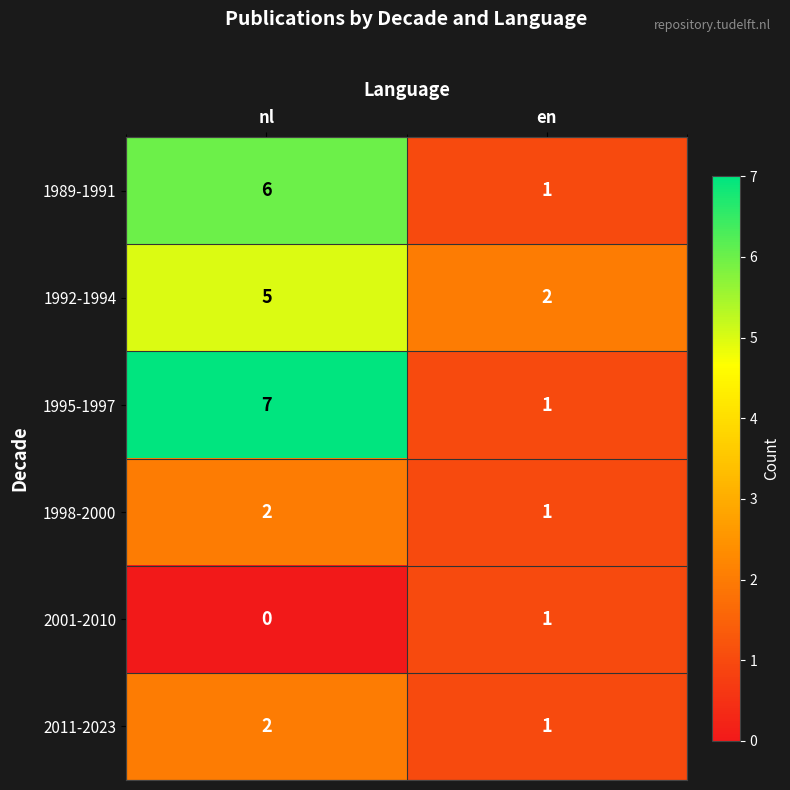

Reading left to right, transcribe all the data shown in this chart.

1989-1991: 6	1
1992-1994: 5	2
1995-1997: 7	1
1998-2000: 2	1
2001-2010: 0	1
2011-2023: 2	1